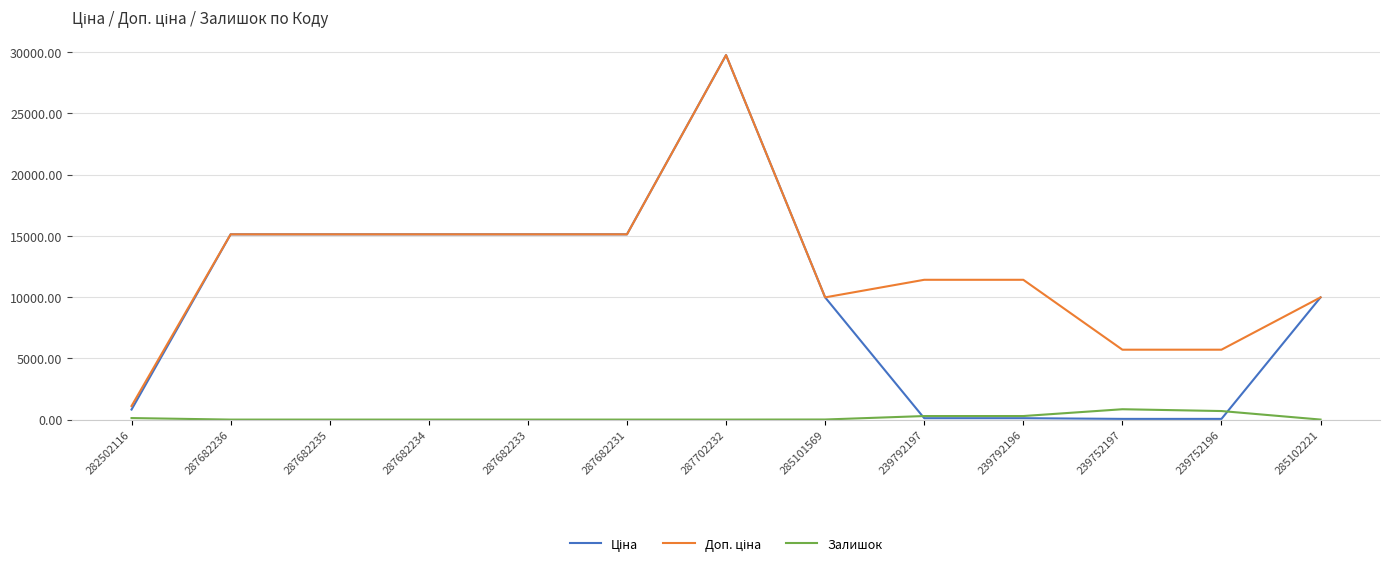

How many lines are shown in the chart?

3